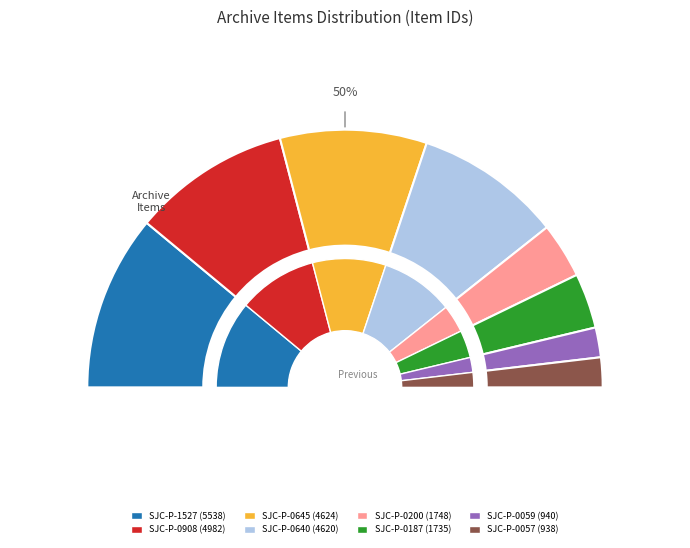

Does SJC-P-0645 represent more than half of the total?

No